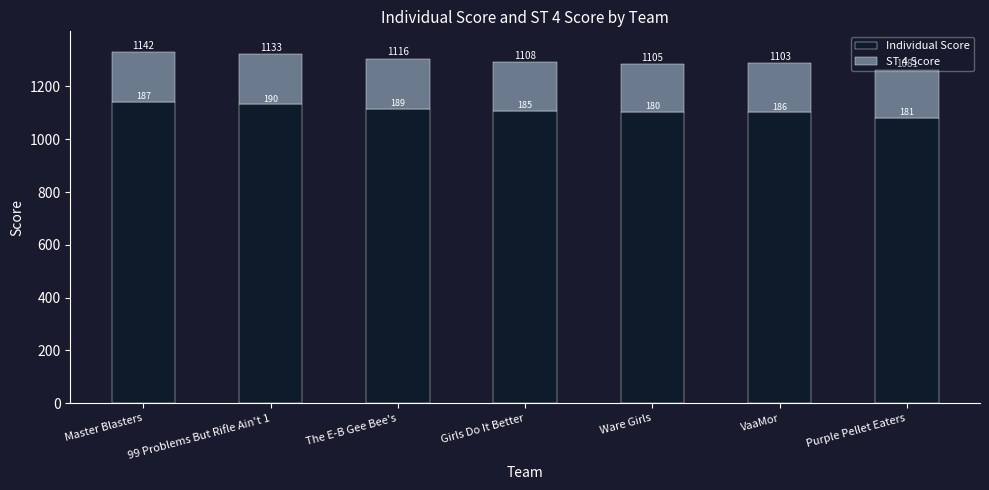

What is the difference between the Individual Score values at 99 Problems But Rifle Ain't 1 and Girls Do It Better?

25